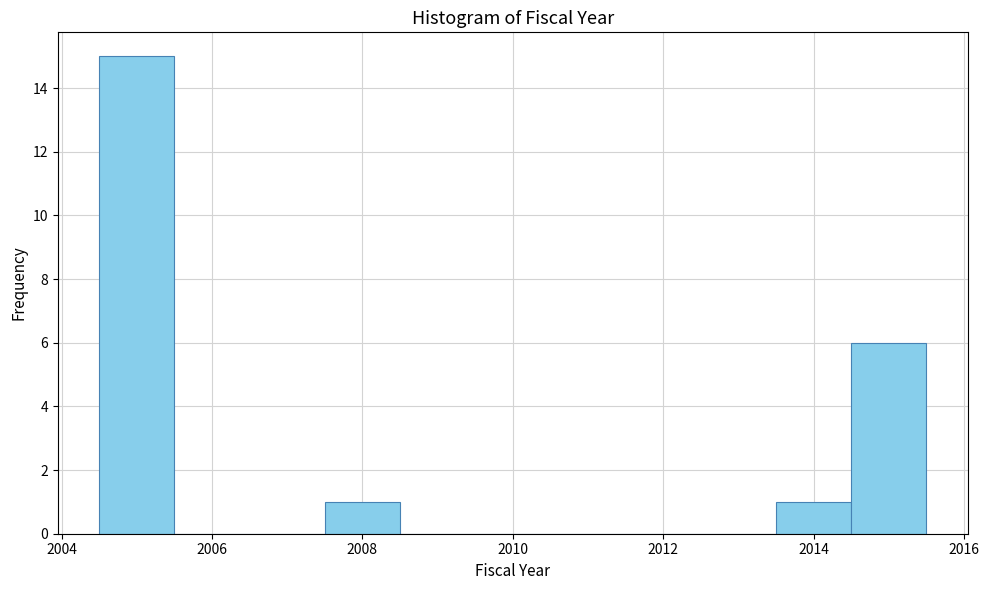

Reading left to right, transcribe this chart: for each bar, give the range it covers on the x-axis and its height. Neither the bar edges nor the heights are printed on the chart, so give them approximately, as read against the axes.

2004.5 to 2005.5: 15
2005.5 to 2006.5: 0
2006.5 to 2007.5: 0
2007.5 to 2008.5: 1
2008.5 to 2009.5: 0
2009.5 to 2010.5: 0
2010.5 to 2011.5: 0
2011.5 to 2012.5: 0
2012.5 to 2013.5: 0
2013.5 to 2014.5: 1
2014.5 to 2015.5: 6